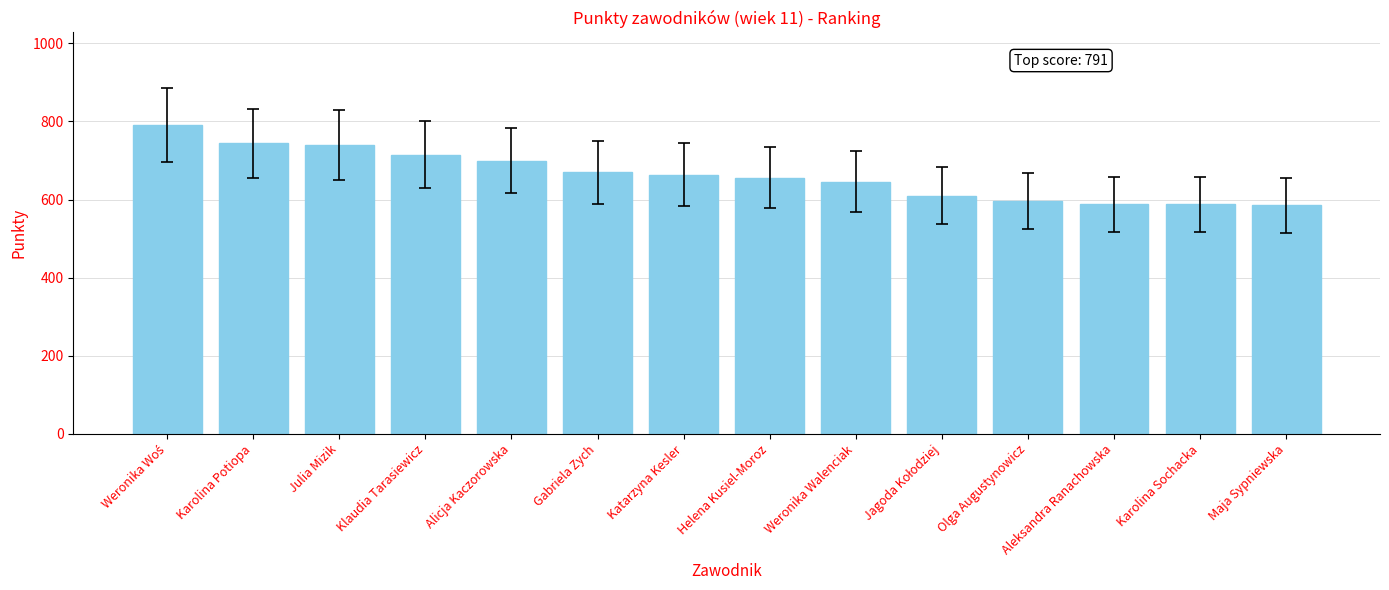

What is the difference between the maximum and minimum values?

206